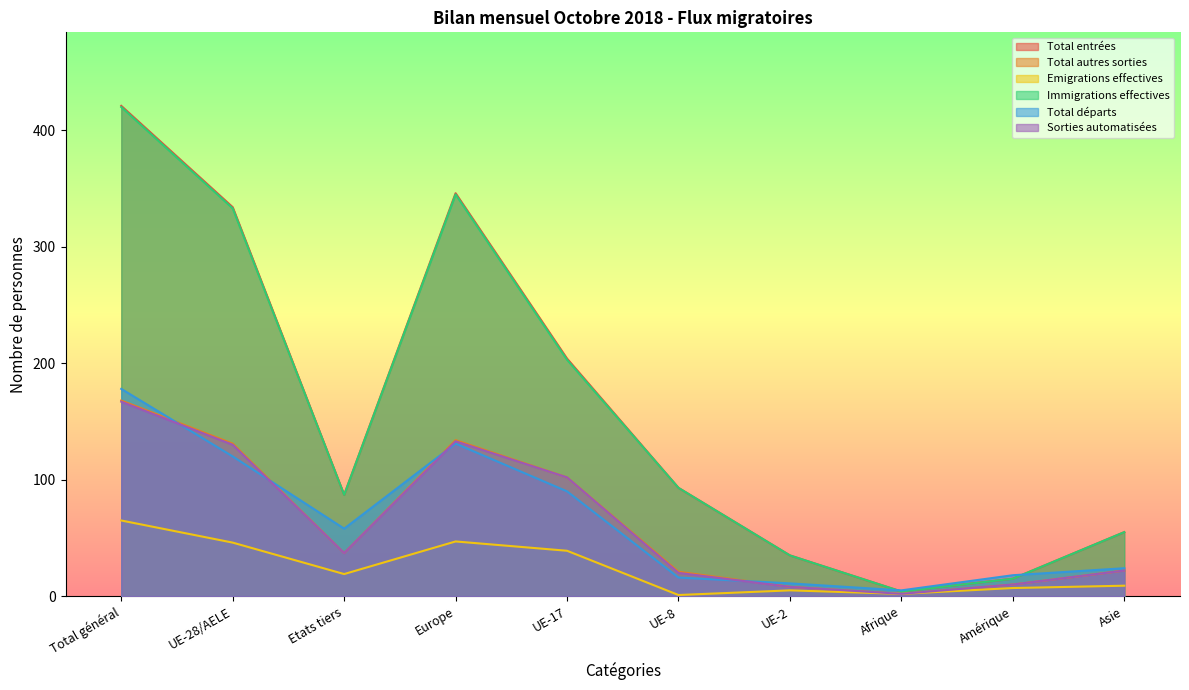

True or false: Total entrées and Sorties automatisées intersect in this chart.

False